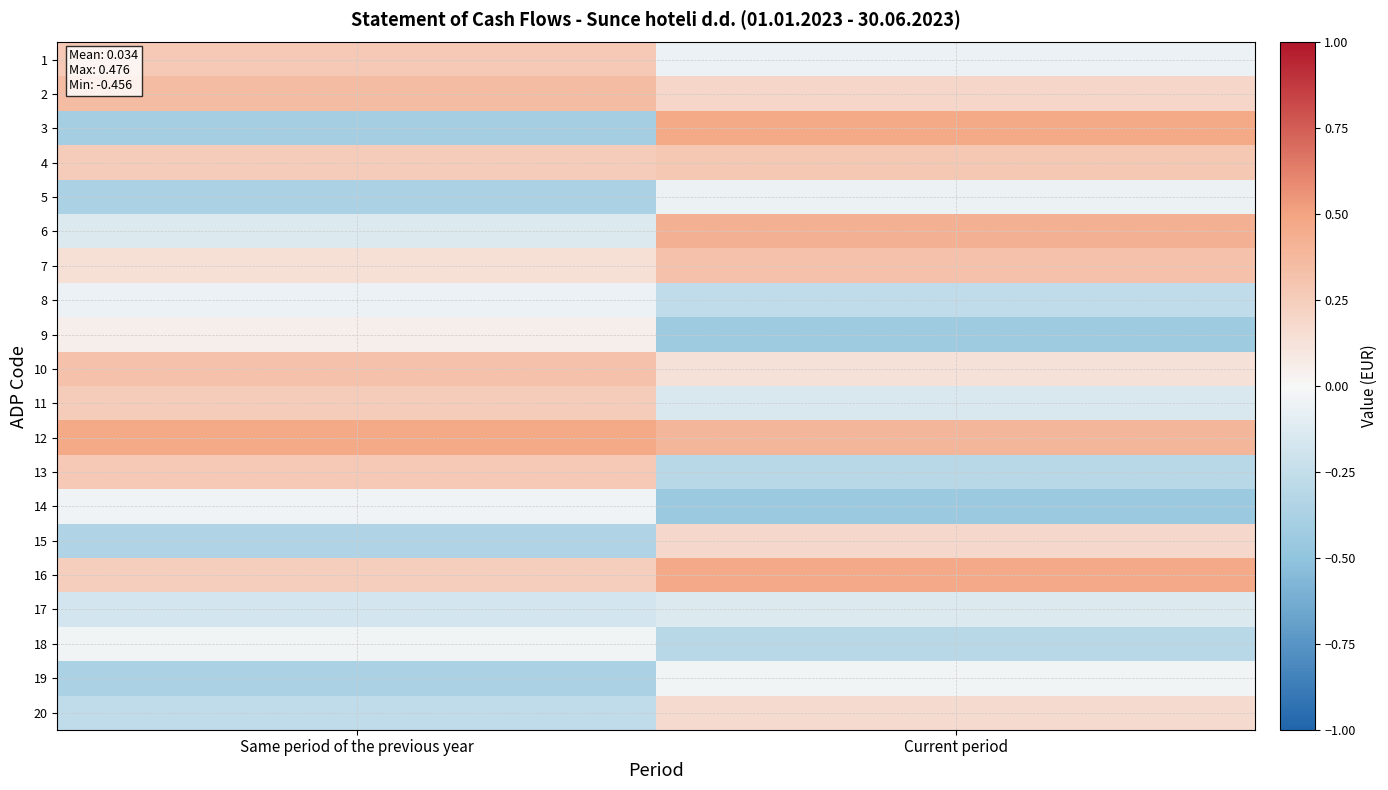

What is the greatest value displayed?

0.5